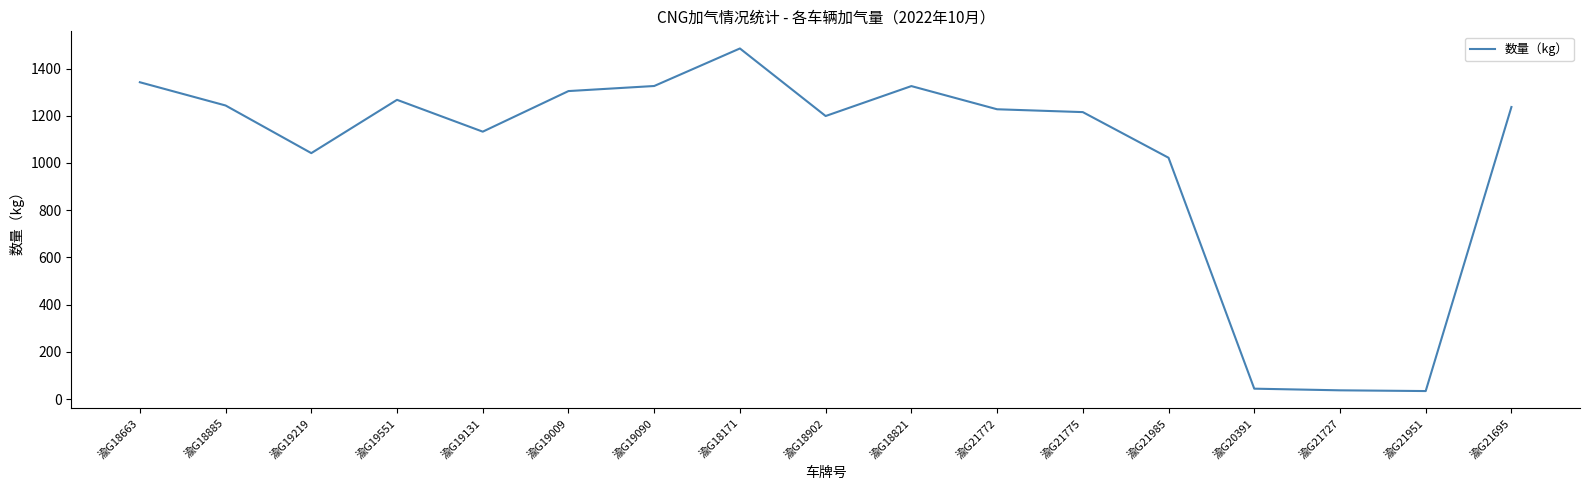

Which label corresponds to the largest value in the chart?

渝G18171